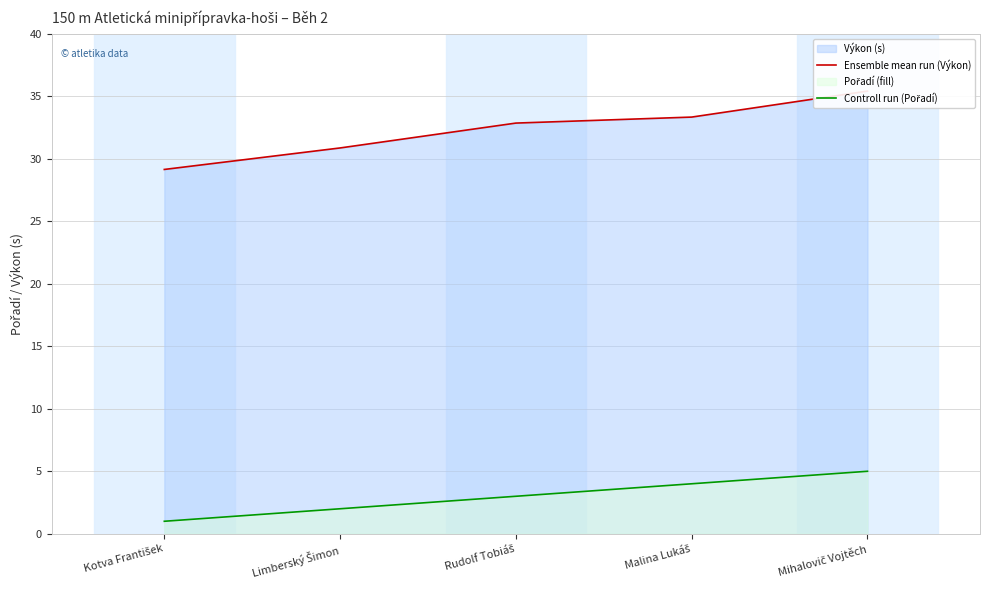

True or false: Ensemble mean run (Výkon) and Controll run (Pořadí) intersect in this chart.

False